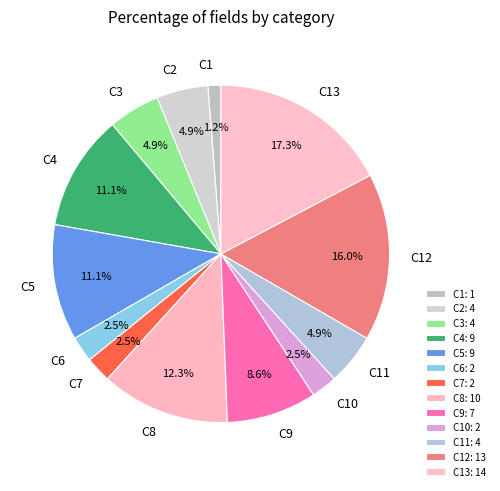

To the nearest percent, what is the average slice percentage?

8%